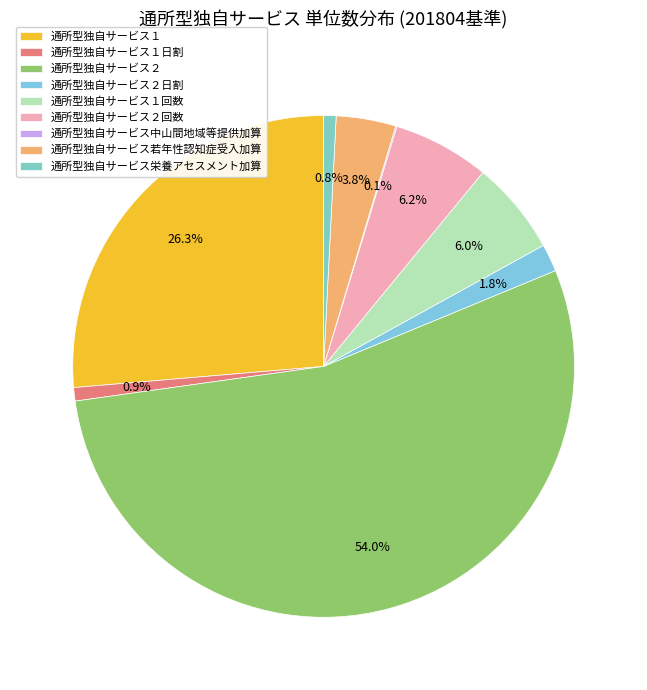

Approximately how many times larger is the value at 通所型独自サービス１ compared to 通所型独自サービス中山間地域等提供加算?

329.4